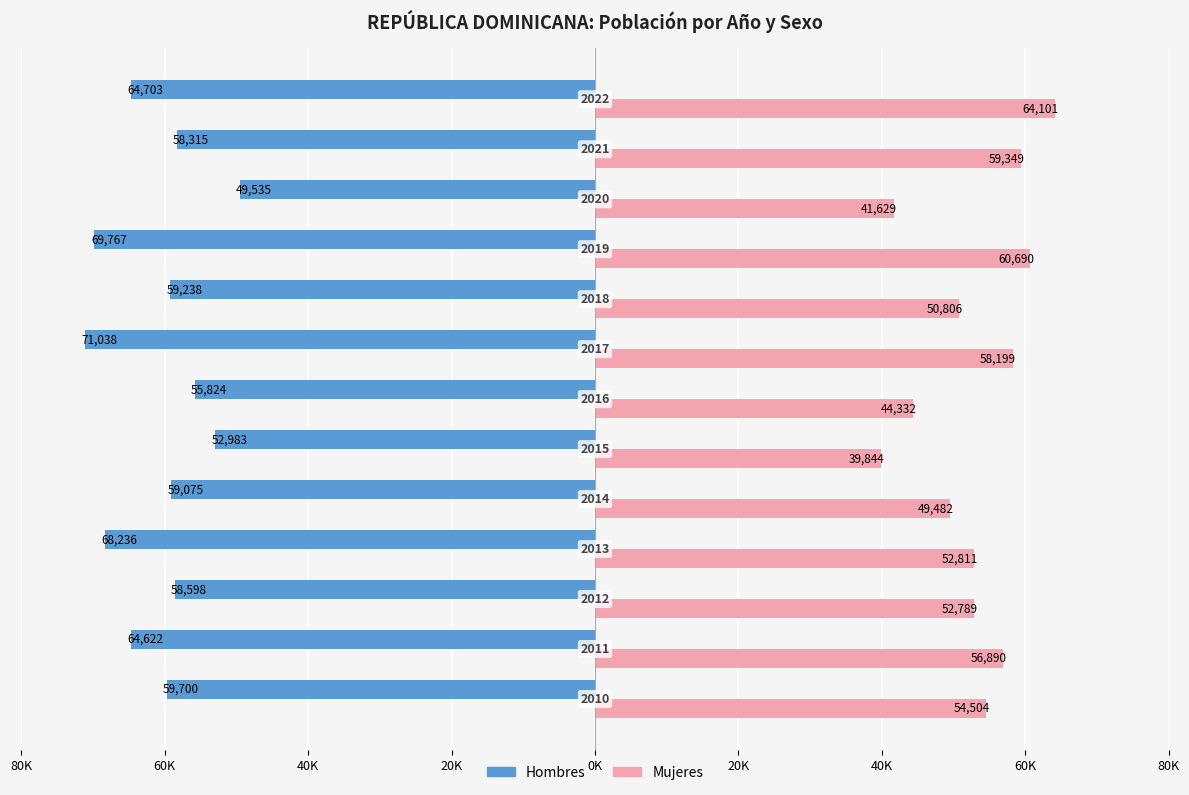

What are all the series names shown in the legend?

Hombres, Mujeres